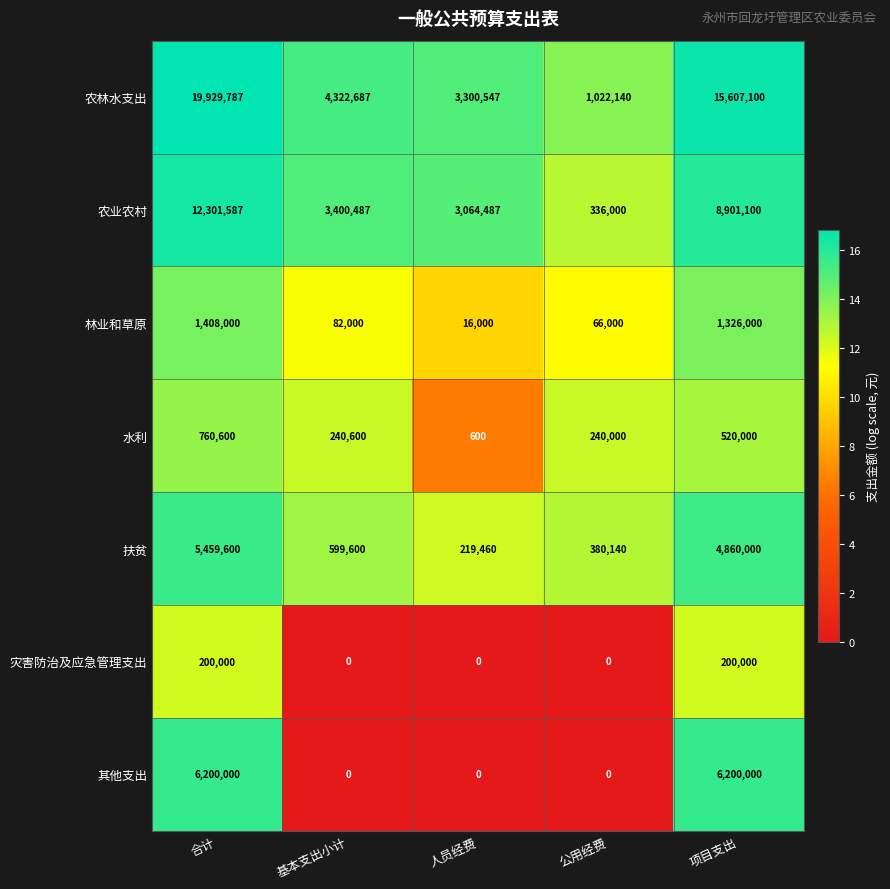

What is the difference between the highest and lowest values at 基本支出小计?

4322687